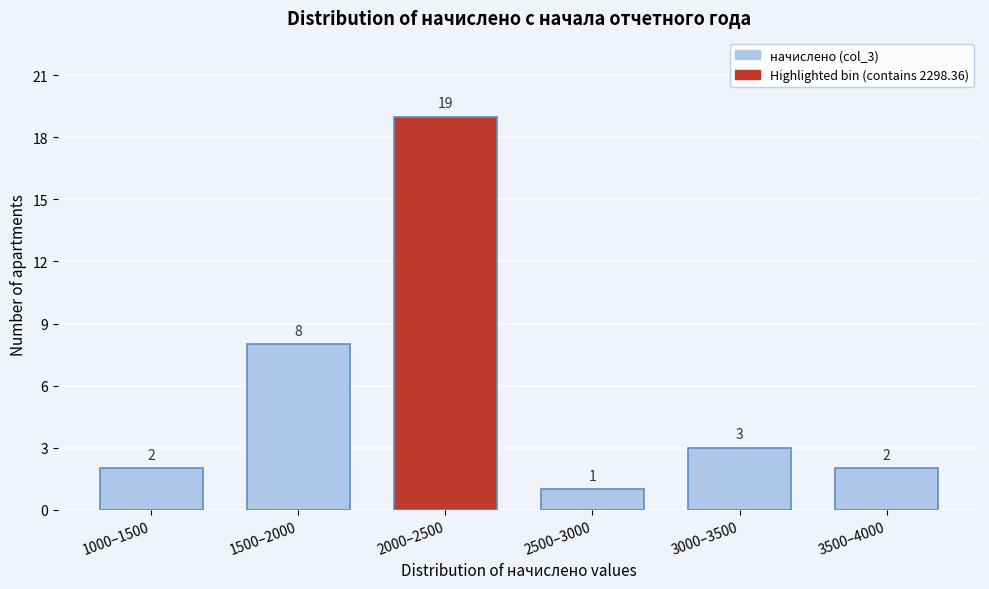

Reading left to right, extract all data points from this chart.

2	8	19	1	3	2